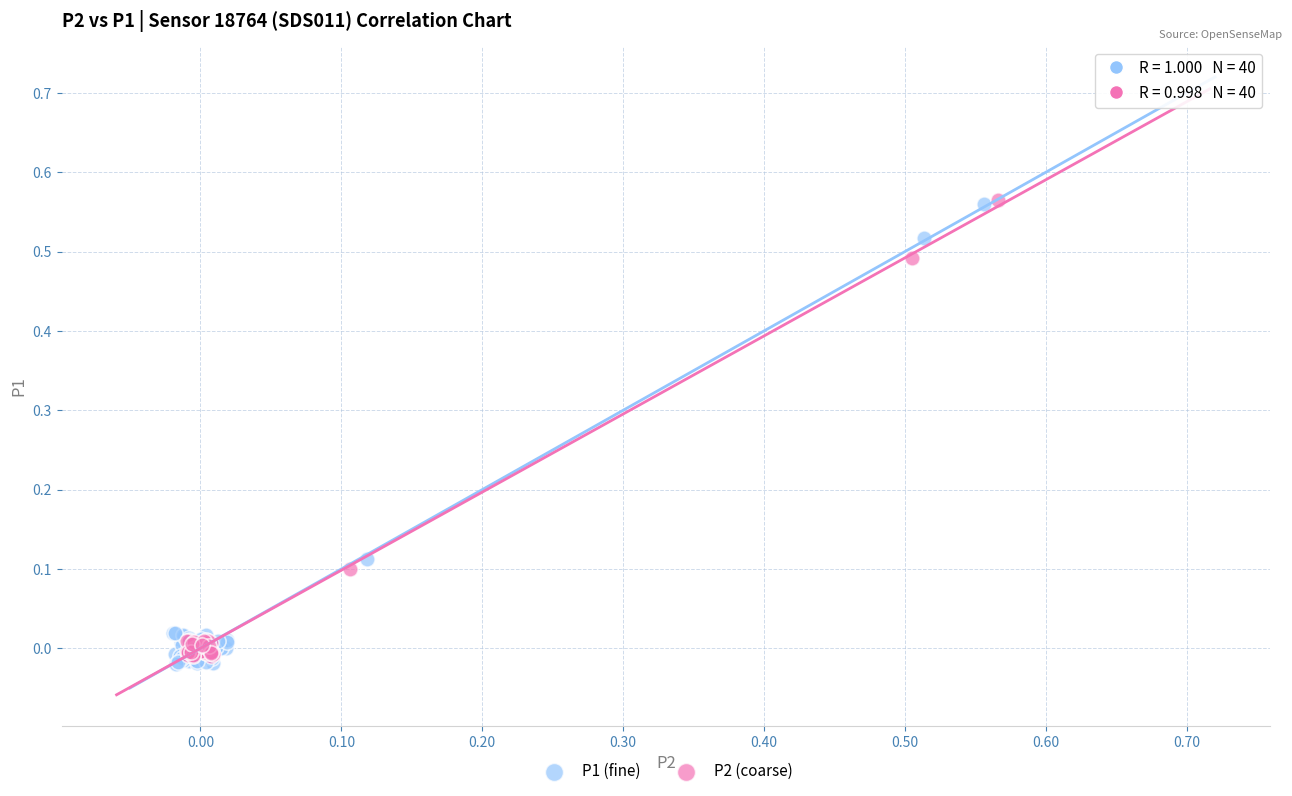

Which series has the widest spread of Y values?

P1 (fine)